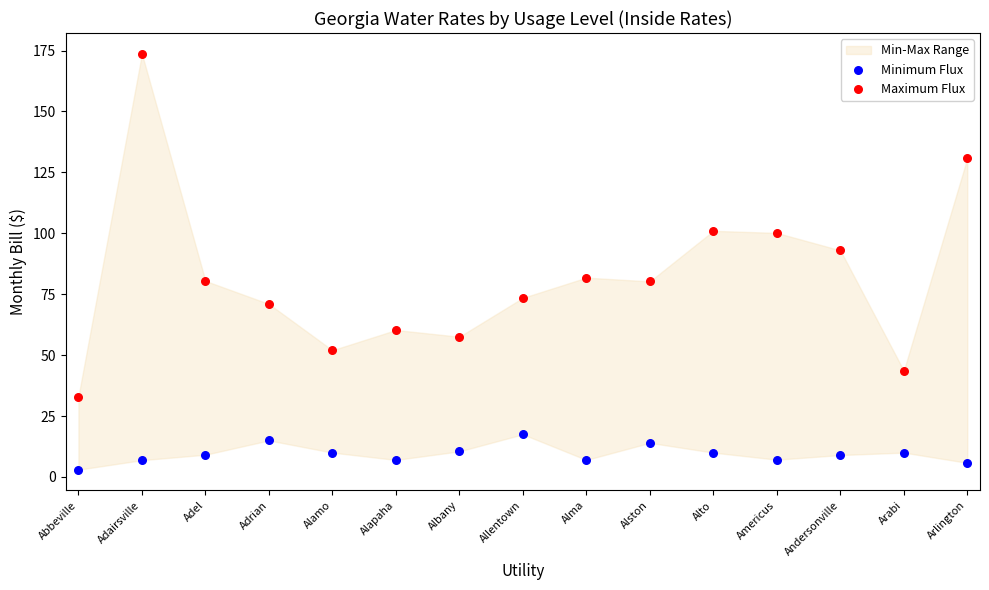

Which series has the widest spread of Y values?

Maximum Flux